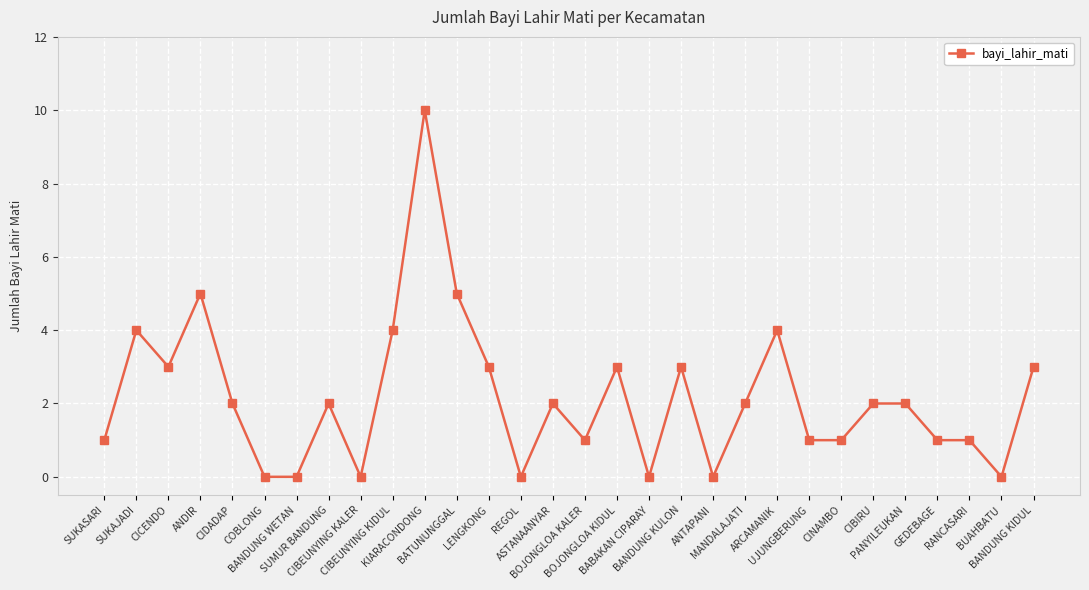

How many series are shown in this chart?

1